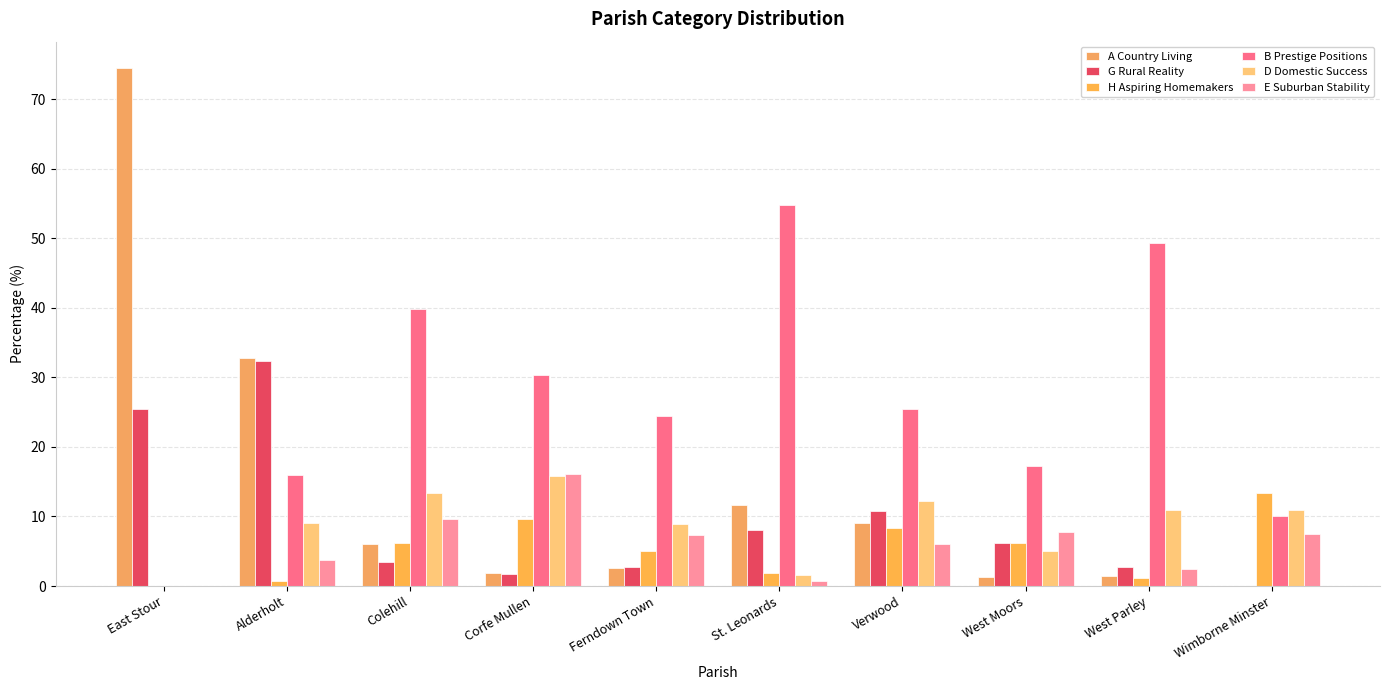

Is the value of H Aspiring Homemakers at Ferndown Town greater than the value of E Suburban Stability at Corfe Mullen?

No